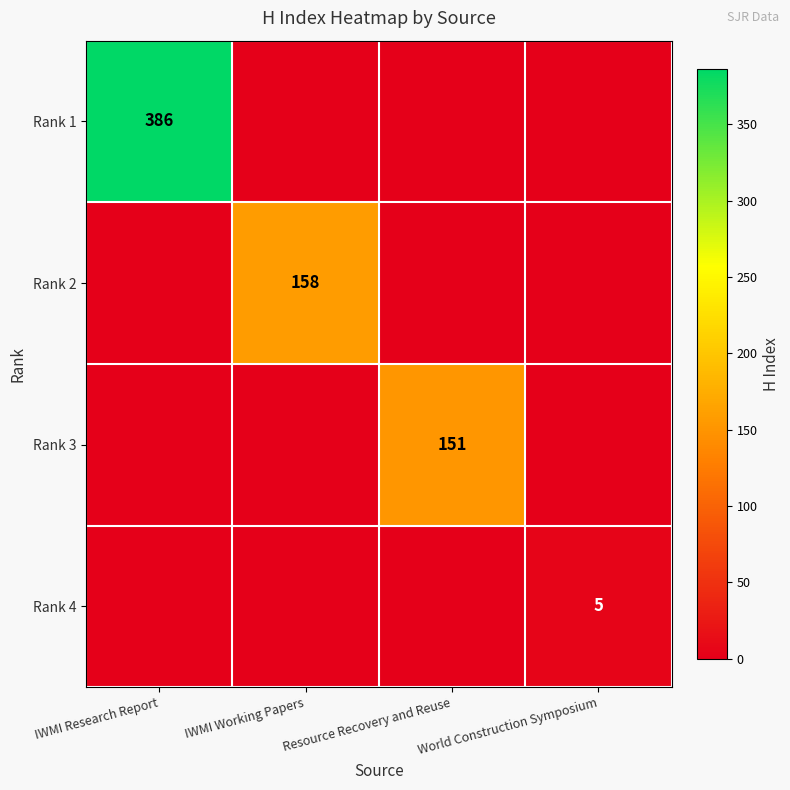

The Rank 3 series shows 151 at Resource Recovery and Reuse. True or false?

True